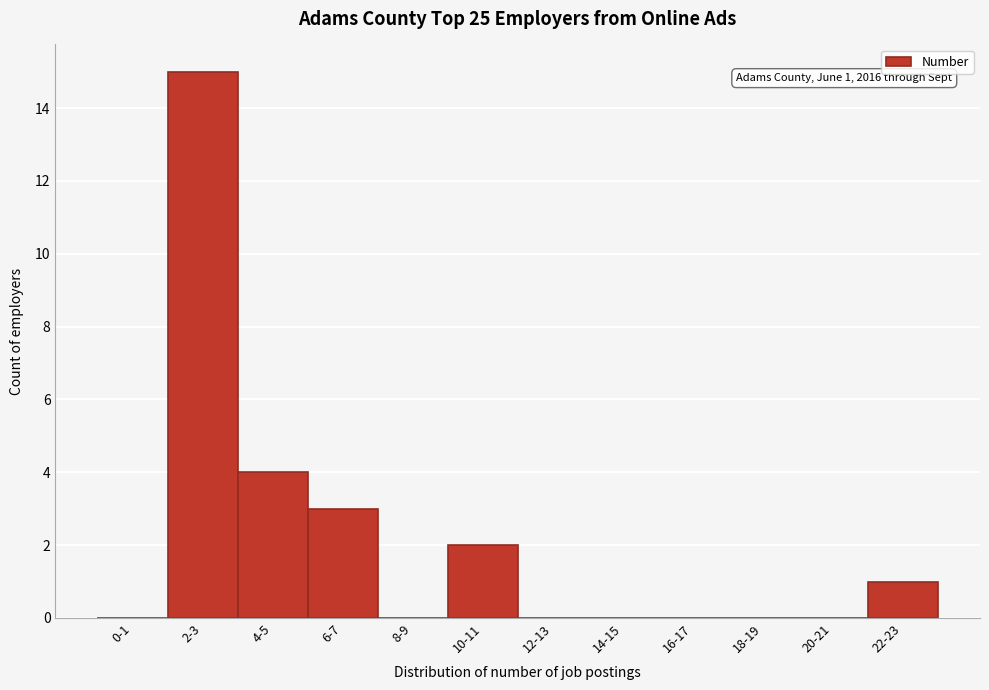

Reading left to right, list all the values displayed in this chart.

0-1=0	2-3=15	4-5=4	6-7=3	8-9=0	10-11=2	12-13=0	14-15=0	16-17=0	18-19=0	20-21=0	22-23=1